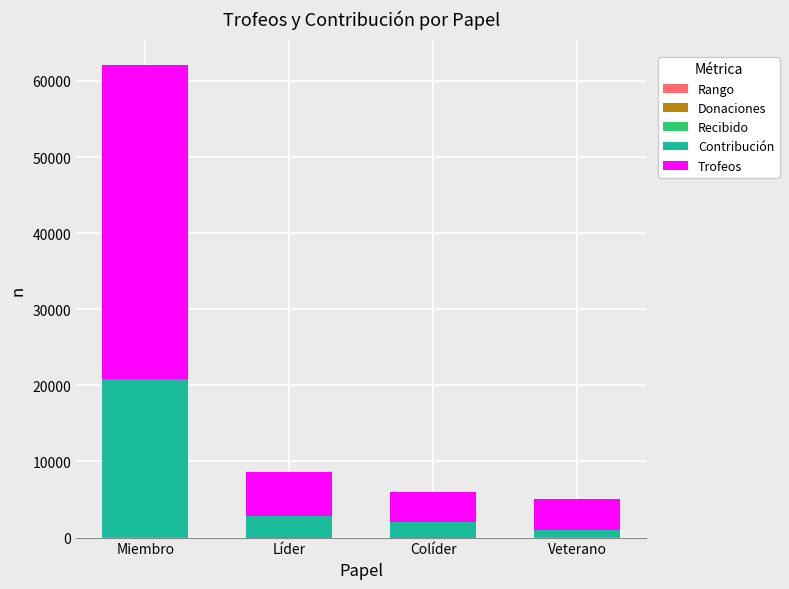

At which category is the sum across all series the highest?

Miembro